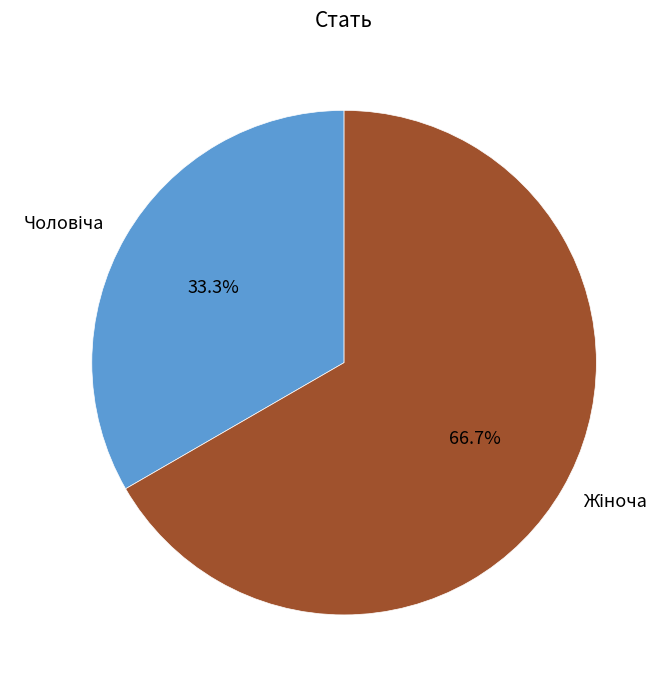

Does any single category account for the majority?

Yes